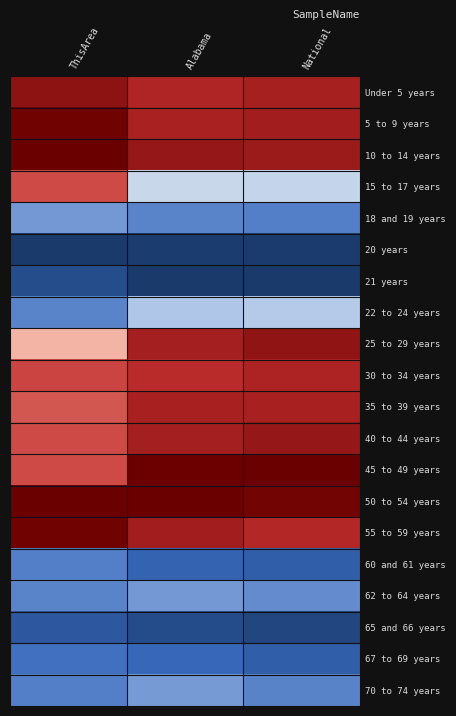

Which has a higher value, Alabama or ThisArea?

ThisArea